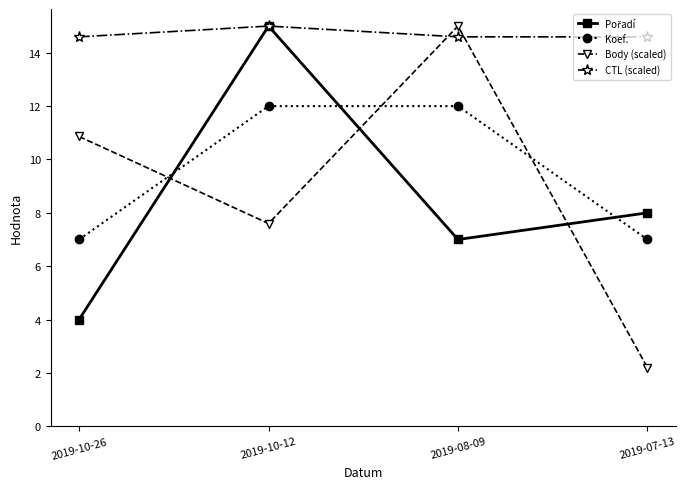

At how many categories does at least one series exceed 7?

4